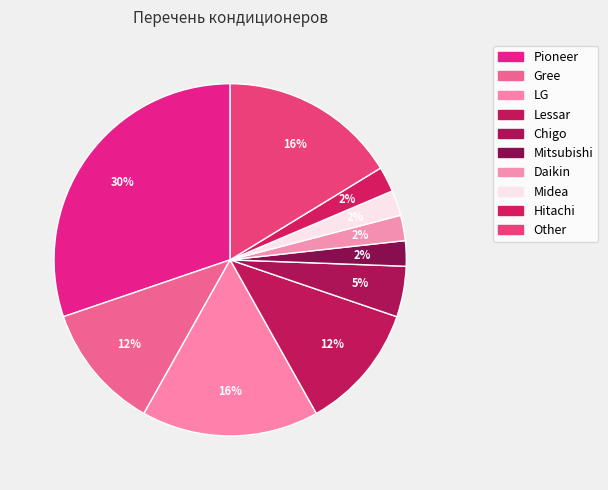

What percentage is the Daikin slice, to the nearest percent?

2%